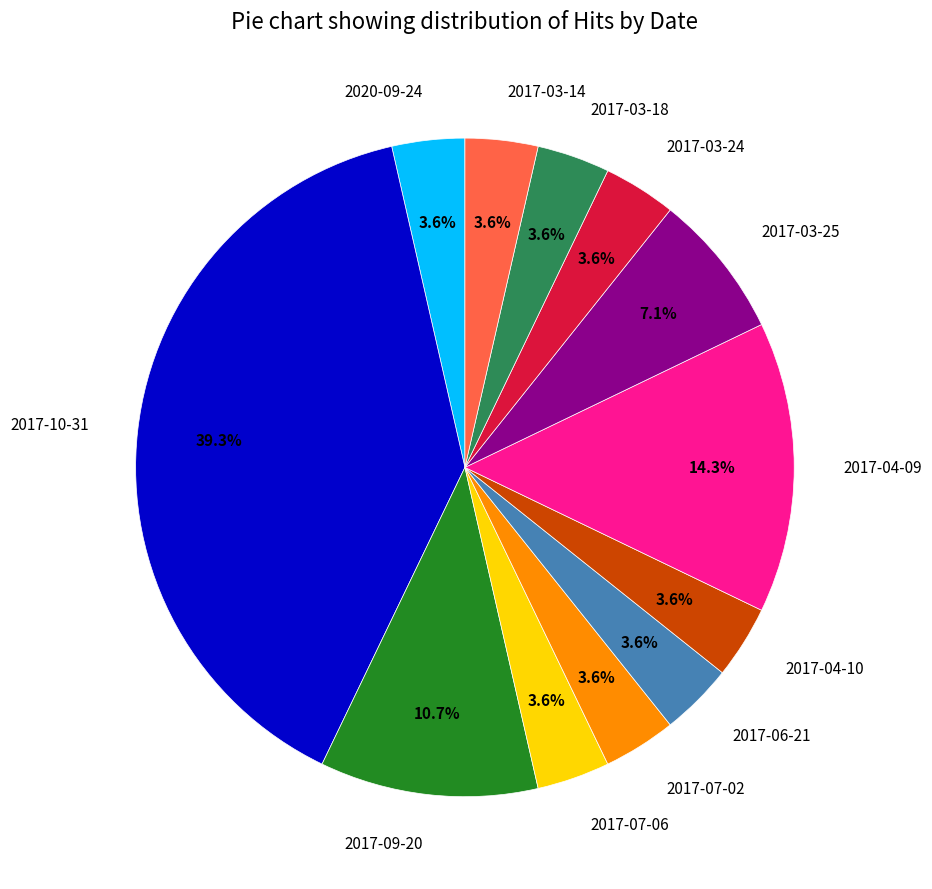

To the nearest percent, what percentage of the pie is 2017-04-09?

14%